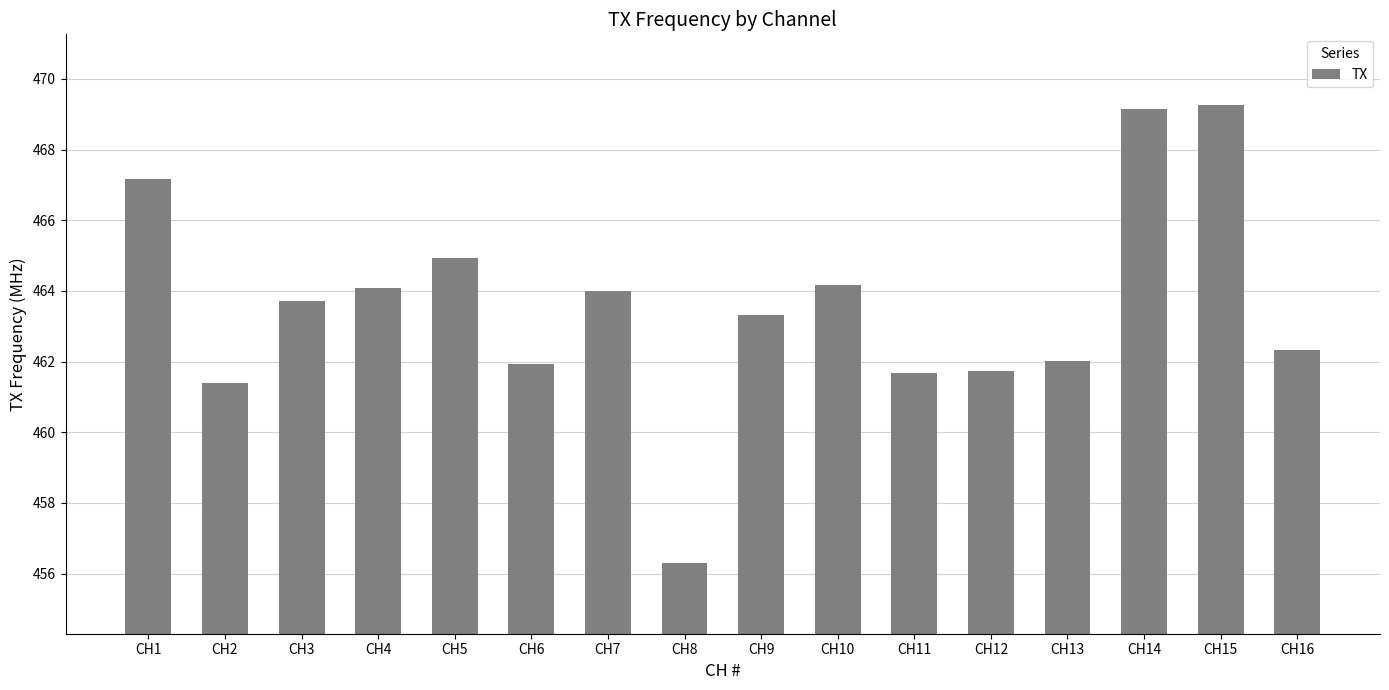

What is the change in value from CH2 to CH7?

+2.6